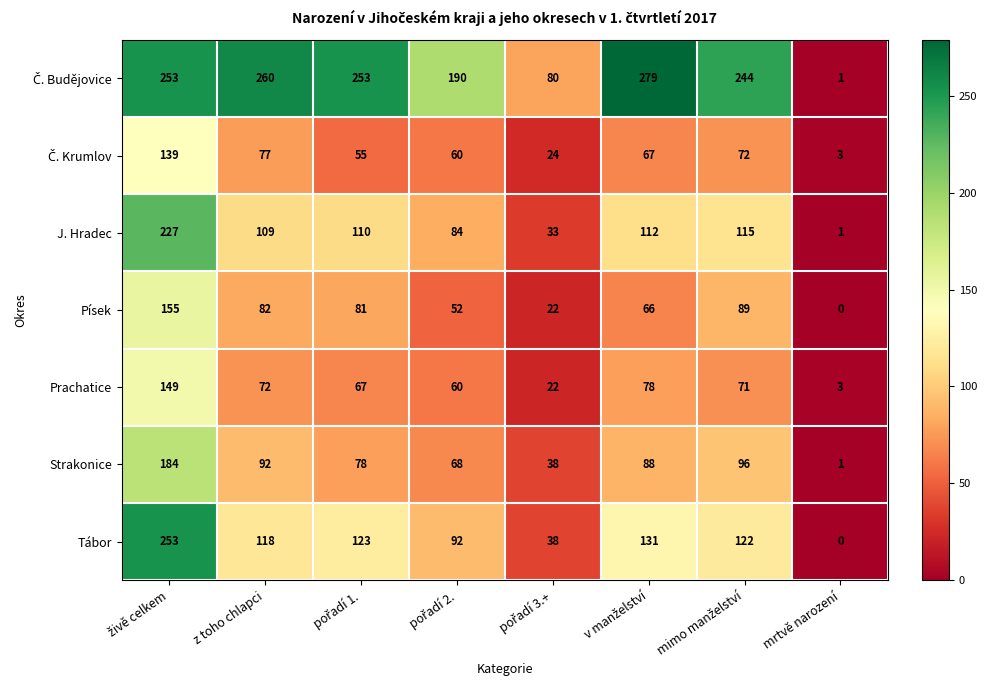

What is the spread (max minus min) of values at z toho chlapci?

188